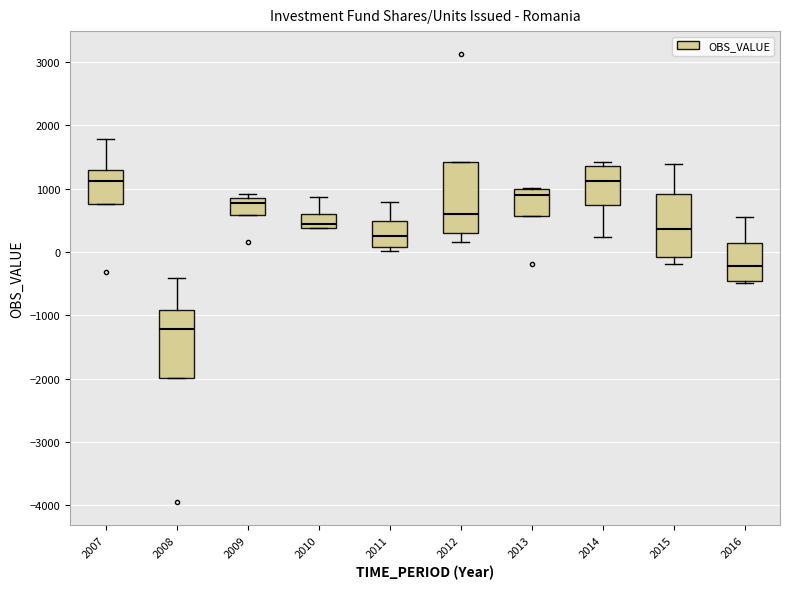

Which box has the lowest median line?

2008